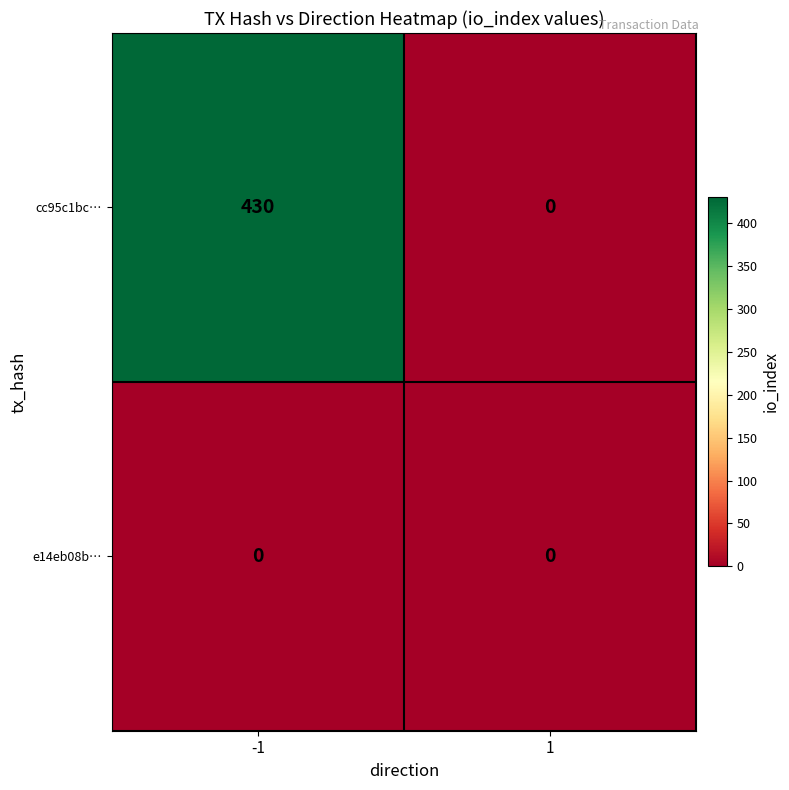

Rank the series by their average value, from highest to lowest.

cc95c1bc…, e14eb08b…